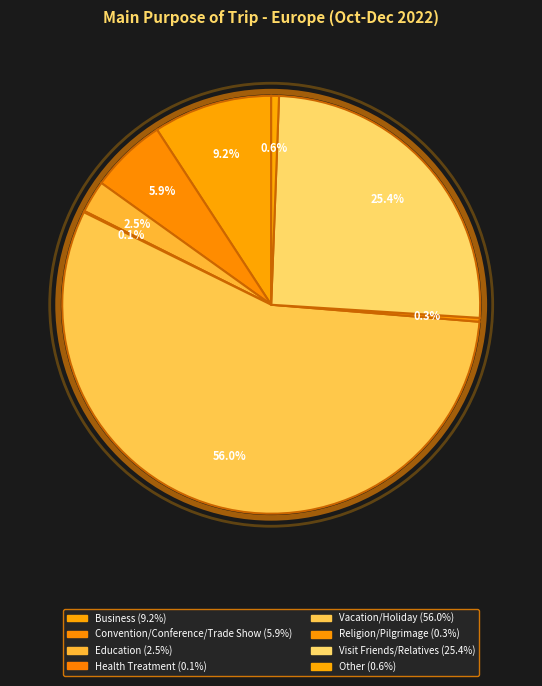

Which category has the biggest portion of the pie?

Vacation/Holiday